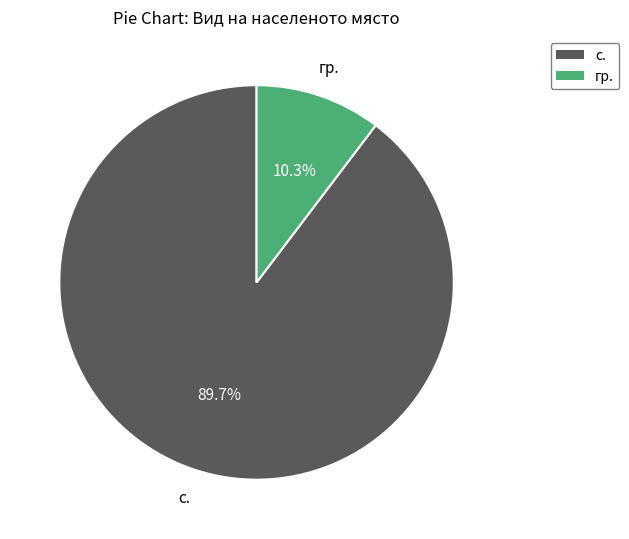

What percentage is the с. slice, to the nearest percent?

90%